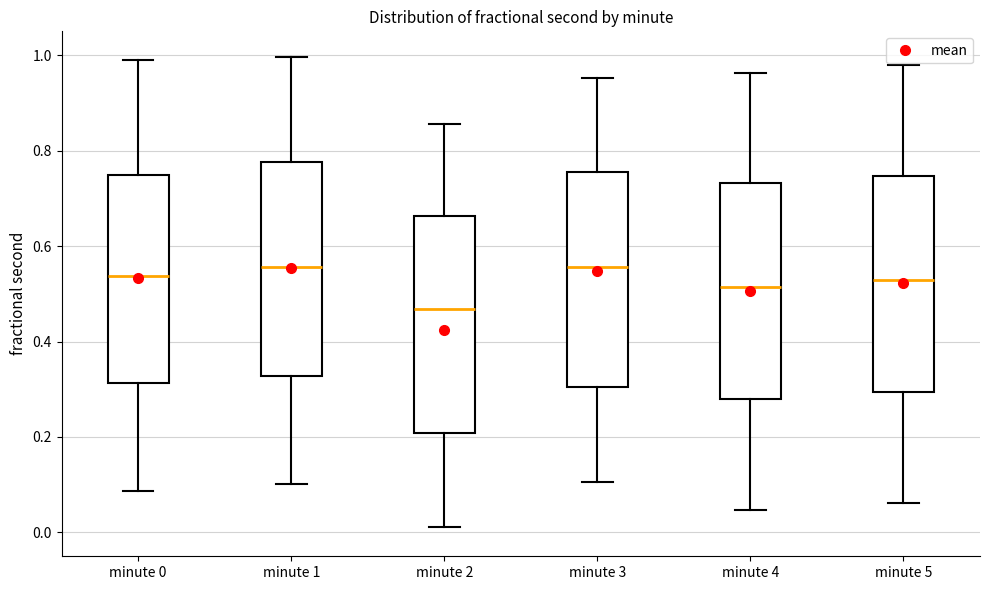

Reading left to right, read every box against the y-axis: the position of its median line, the range the box covers, and the ends of its whiskers. The values are not printed on the chart, so give them approximately, as read against the axis.

minute 0: median 0.54, box 0.32 to 0.74, whiskers 0.08 to 1.00
minute 1: median 0.56, box 0.32 to 0.78, whiskers 0.10 to 1.00
minute 2: median 0.46, box 0.20 to 0.66, whiskers 0.02 to 0.86
minute 3: median 0.56, box 0.30 to 0.76, whiskers 0.10 to 0.96
minute 4: median 0.52, box 0.28 to 0.74, whiskers 0.04 to 0.96
minute 5: median 0.52, box 0.30 to 0.74, whiskers 0.06 to 0.98